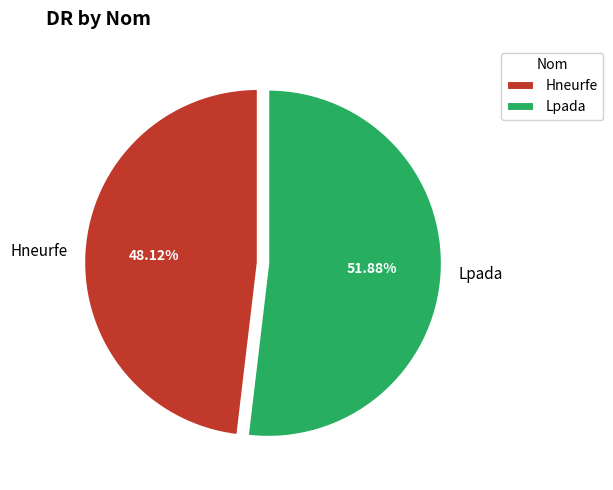

To the nearest percent, what percentage of the pie is Lpada?

52%